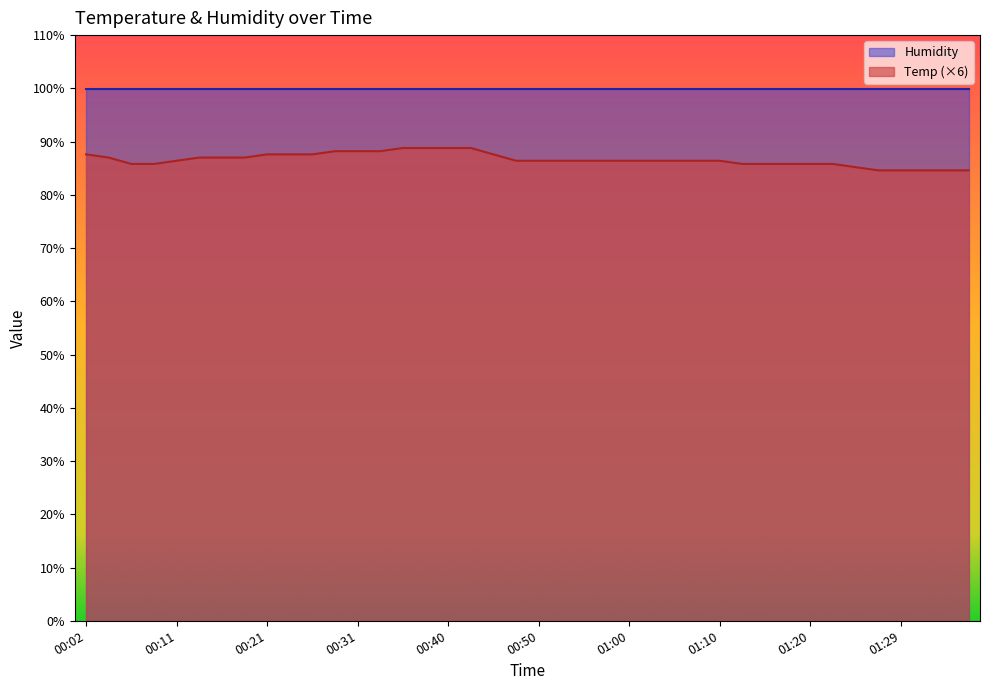

Does the chart display data point markers on the line(s)?

No